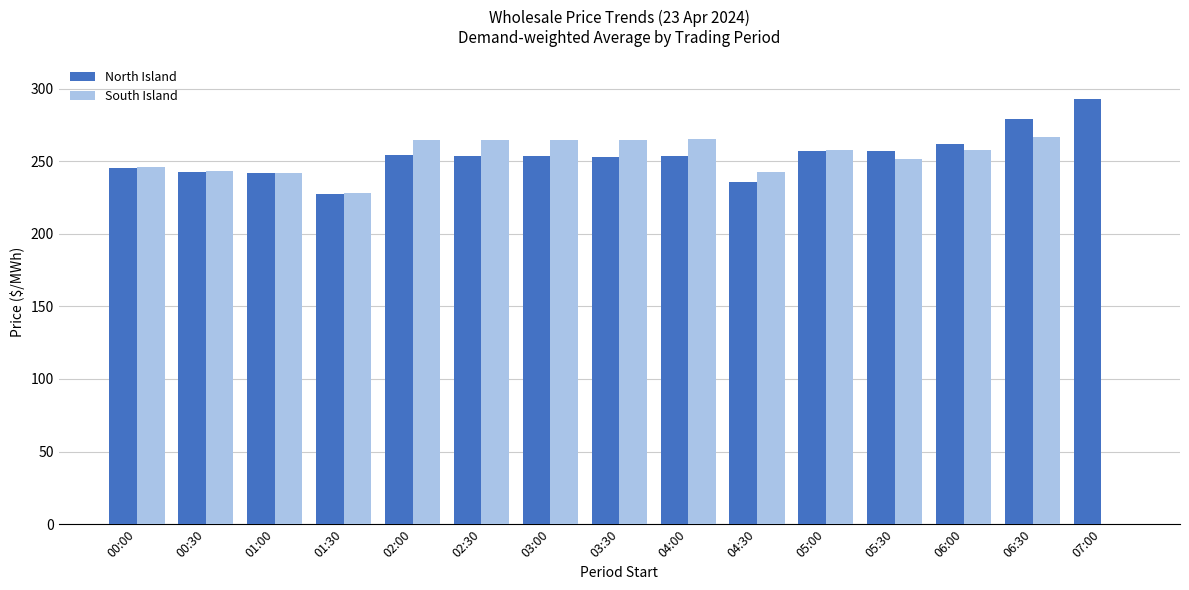

What is the maximum value for North Island?

292.7